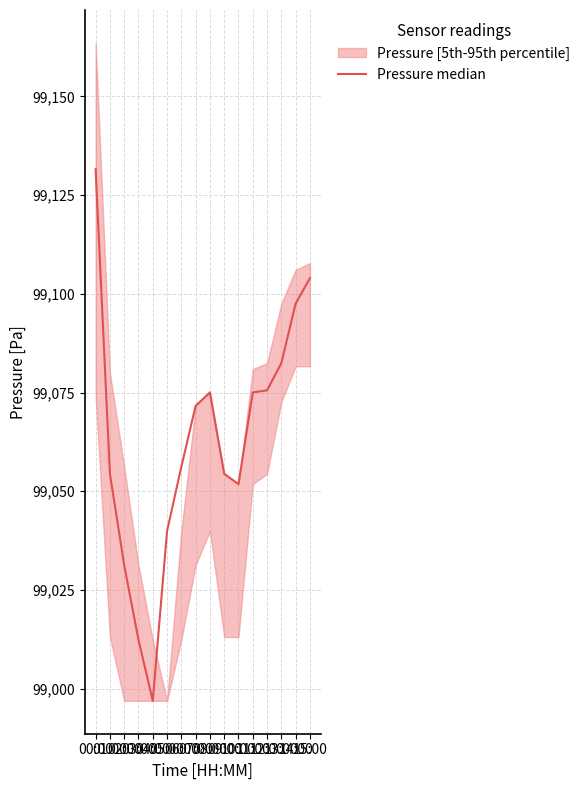

What position from the left is 03:00?

4